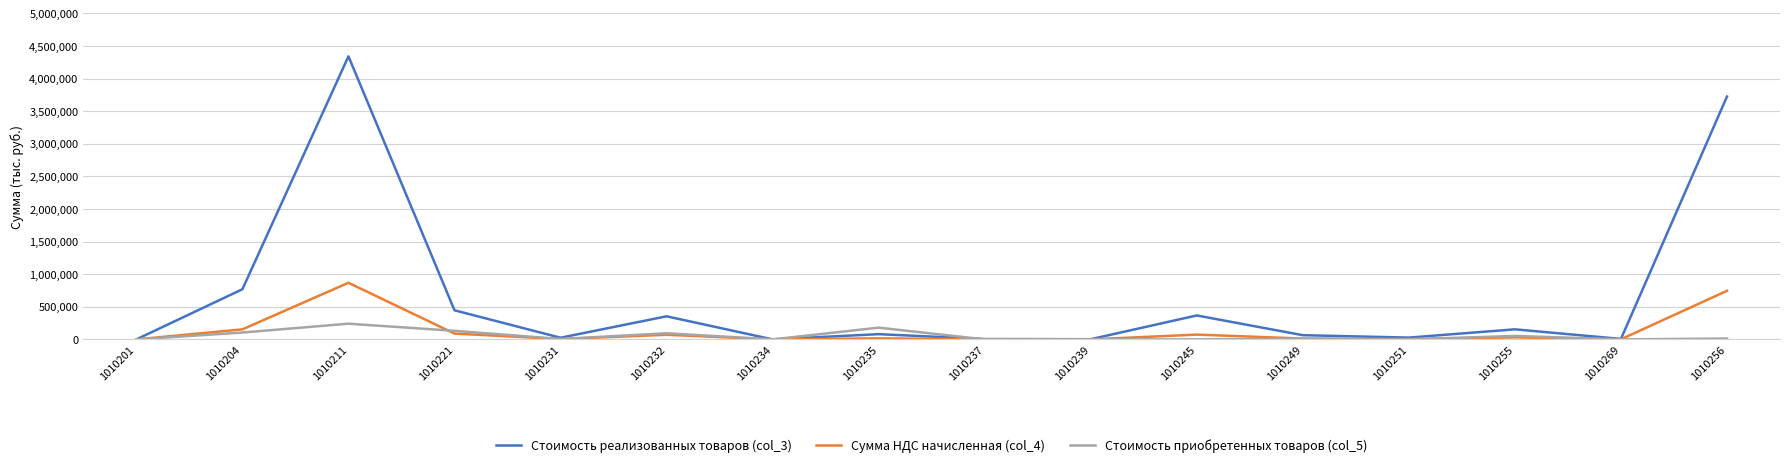

At which category is the sum across all series the highest?

1010211